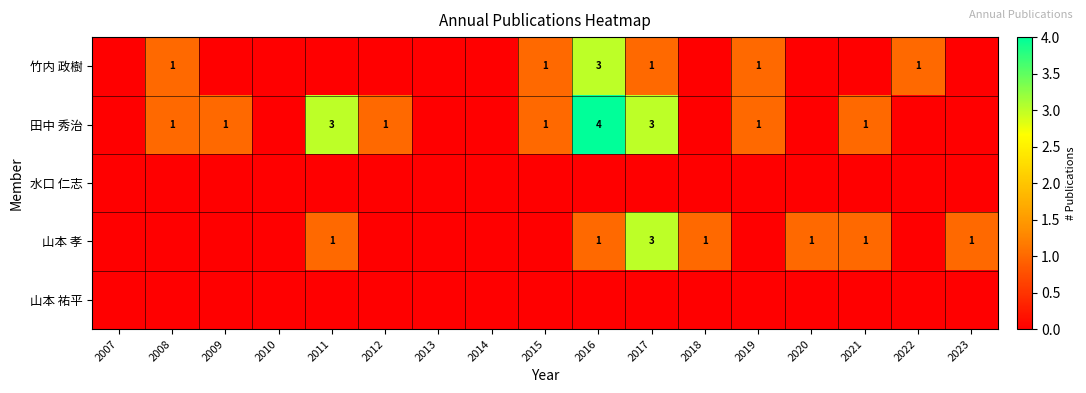

Which has a higher value, 2017 or 2019?

2017